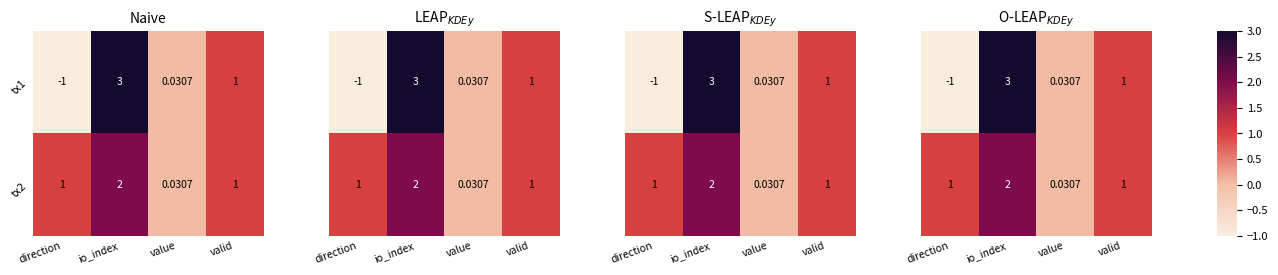

Rank the categories by tx1 value from lowest to highest.

direction, value, valid, io_index